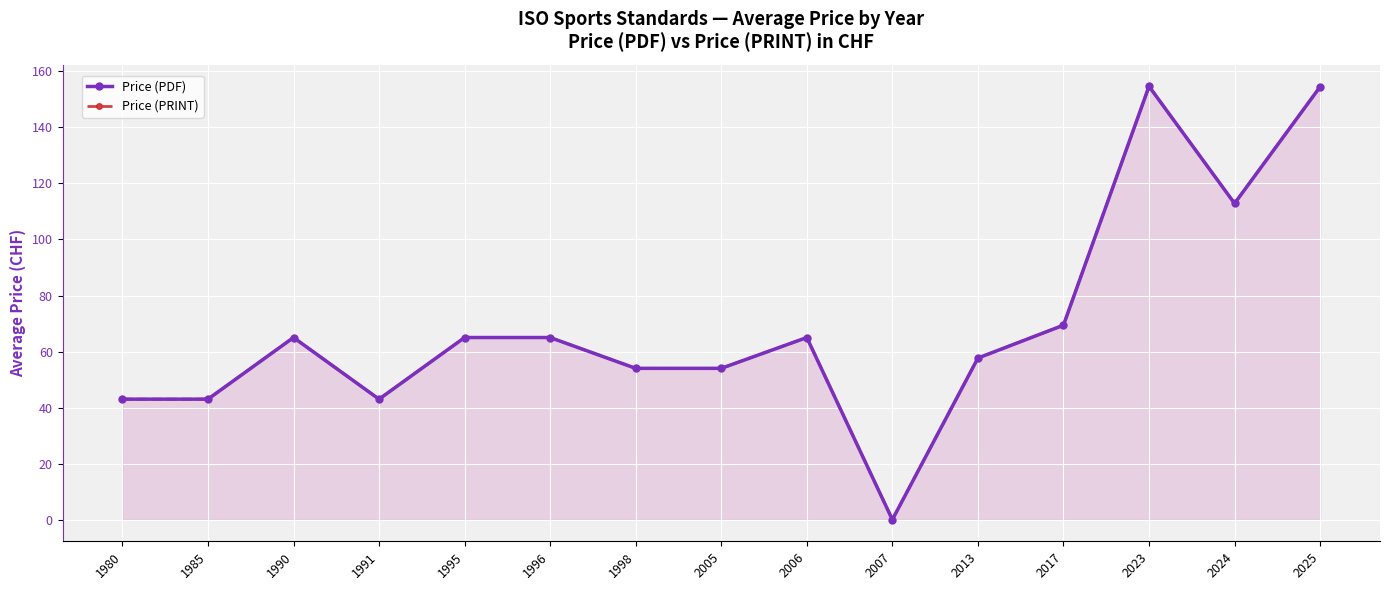

Which series changed the most between 1996 and 2025?

Price (PDF)